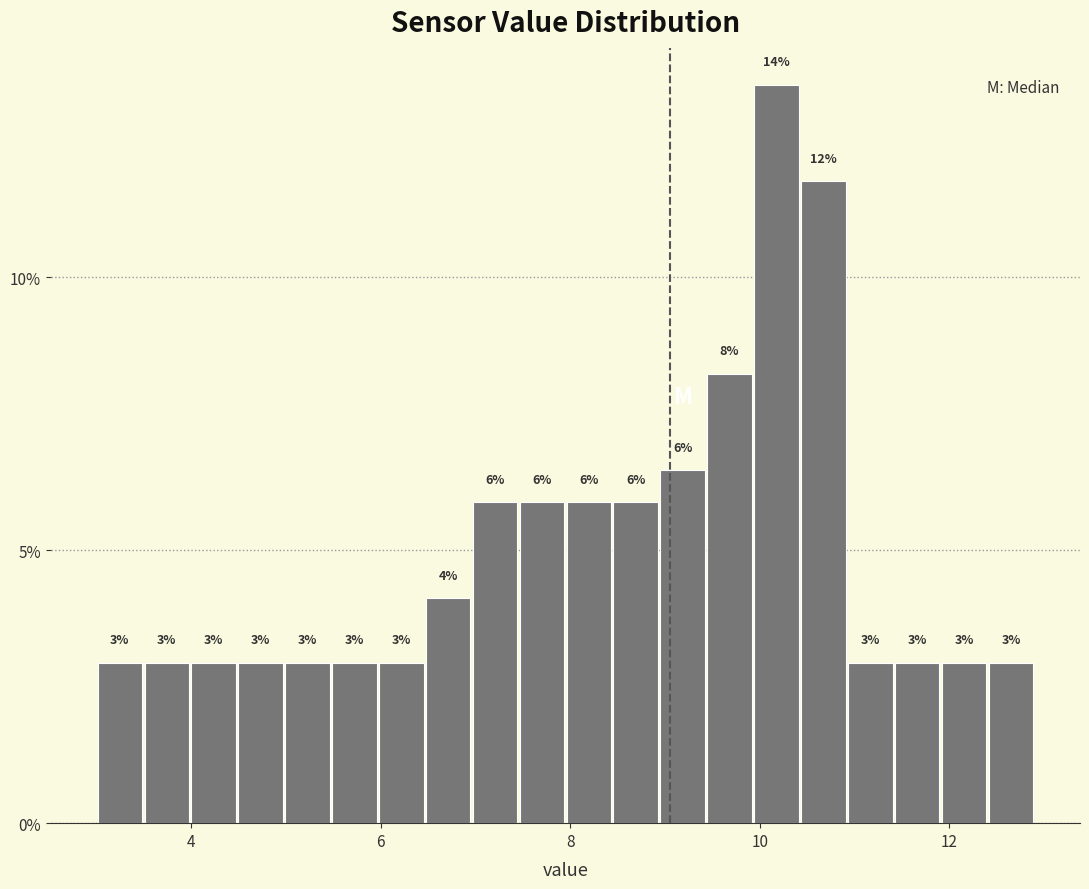

Around what value on the x-axis is the tallest bar? Give the approximate position of its centre, as read against the axis.

10.2